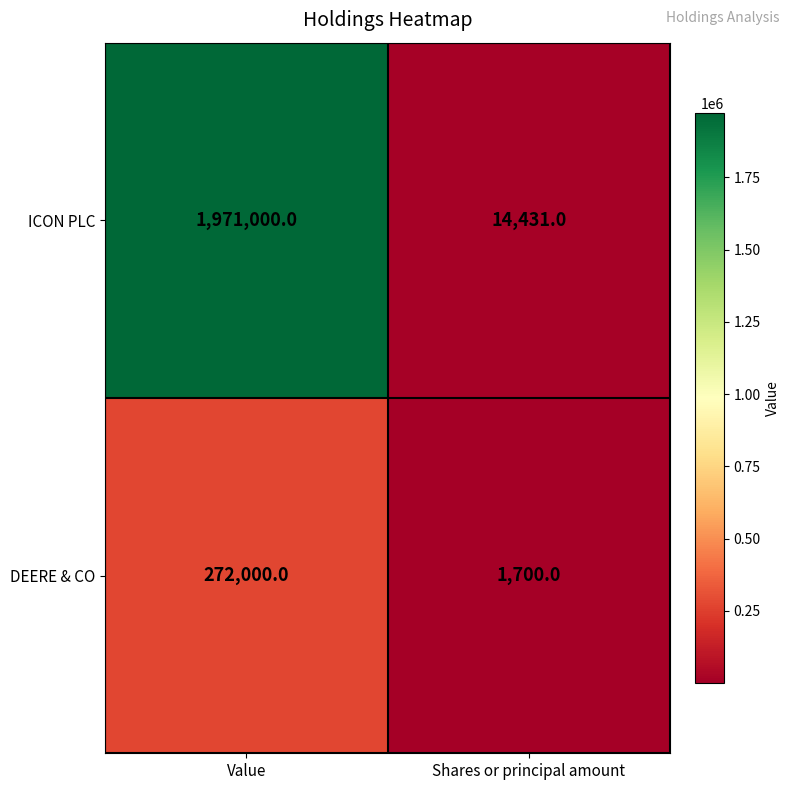

At how many categories does at least one series exceed 1257446?

1